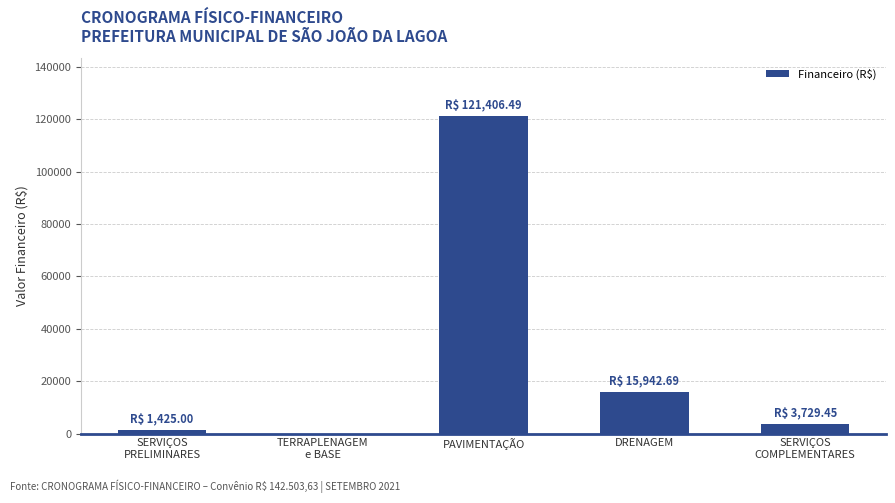

What is the change in value from DRENAGEM to SERVIÇOS
COMPLEMENTARES?

-12213.2